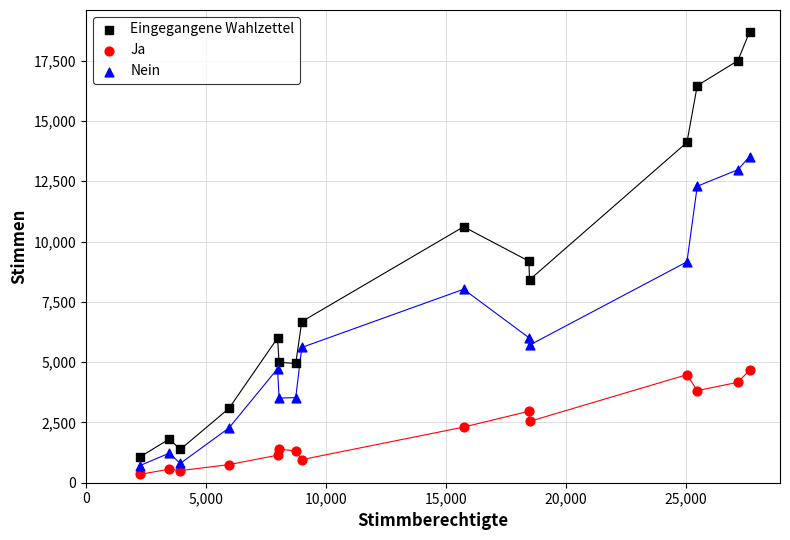

In the Nein series, what Y value is closest to 7119?

8022